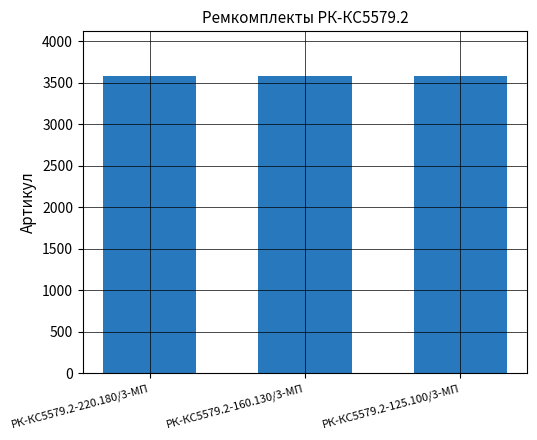

What is the minimum value shown in the chart?

3579